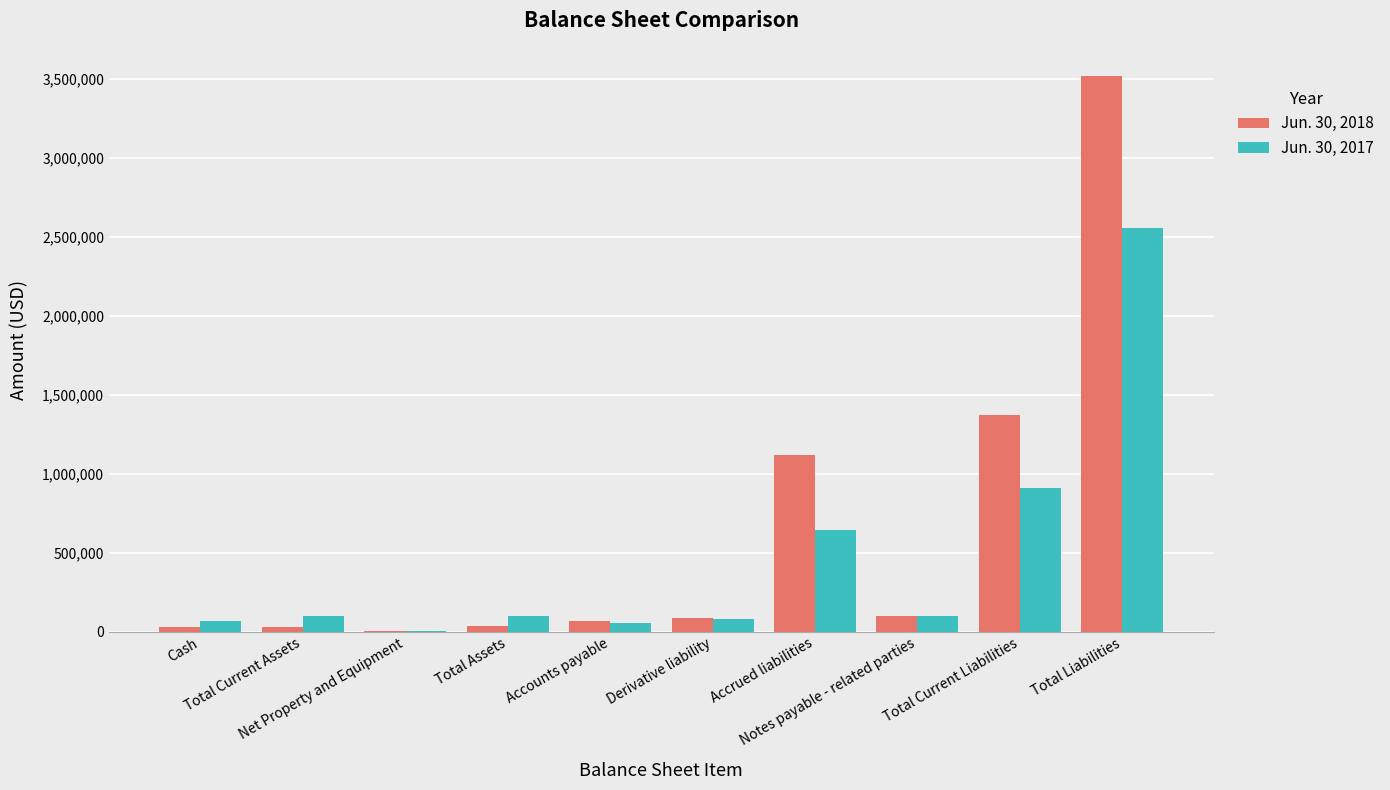

What is the maximum value shown in the chart?

3519268